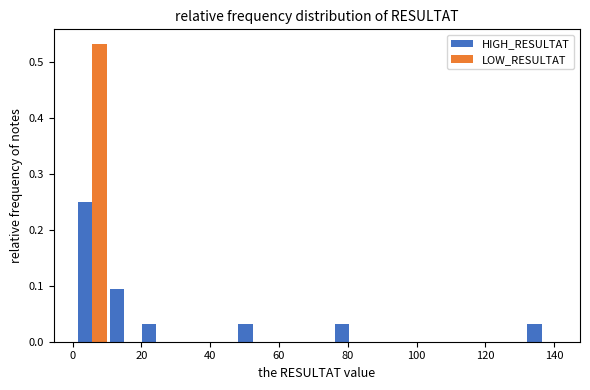

Reading left to right, list every range on the x-axis with the height of the bar of each series over it. Neither the bar edges nor the heights are printed on the chart, so give them approximately, as read against the axes.

2 to 10: HIGH_RESULTAT=0.25	LOW_RESULTAT=0.53
10 to 20: HIGH_RESULTAT=0.09	LOW_RESULTAT=0
20 to 30: HIGH_RESULTAT=0.03	LOW_RESULTAT=0
30 to 38: HIGH_RESULTAT=0	LOW_RESULTAT=0
38 to 48: HIGH_RESULTAT=0	LOW_RESULTAT=0
48 to 58: HIGH_RESULTAT=0.03	LOW_RESULTAT=0
58 to 66: HIGH_RESULTAT=0	LOW_RESULTAT=0
66 to 76: HIGH_RESULTAT=0	LOW_RESULTAT=0
76 to 86: HIGH_RESULTAT=0.03	LOW_RESULTAT=0
86 to 94: HIGH_RESULTAT=0	LOW_RESULTAT=0
94 to 104: HIGH_RESULTAT=0	LOW_RESULTAT=0
104 to 114: HIGH_RESULTAT=0	LOW_RESULTAT=0
114 to 122: HIGH_RESULTAT=0	LOW_RESULTAT=0
122 to 132: HIGH_RESULTAT=0	LOW_RESULTAT=0
132 to 142: HIGH_RESULTAT=0.03	LOW_RESULTAT=0